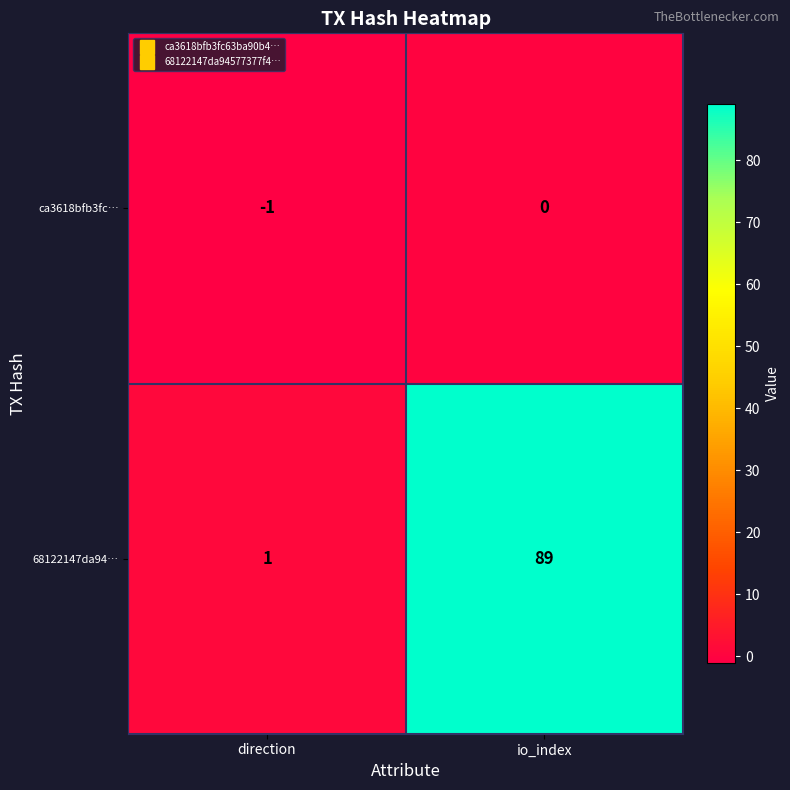

Reading left to right, transcribe all the data shown in this chart.

ca3618bfb3fc…: -1	0
68122147da94…: 1	89